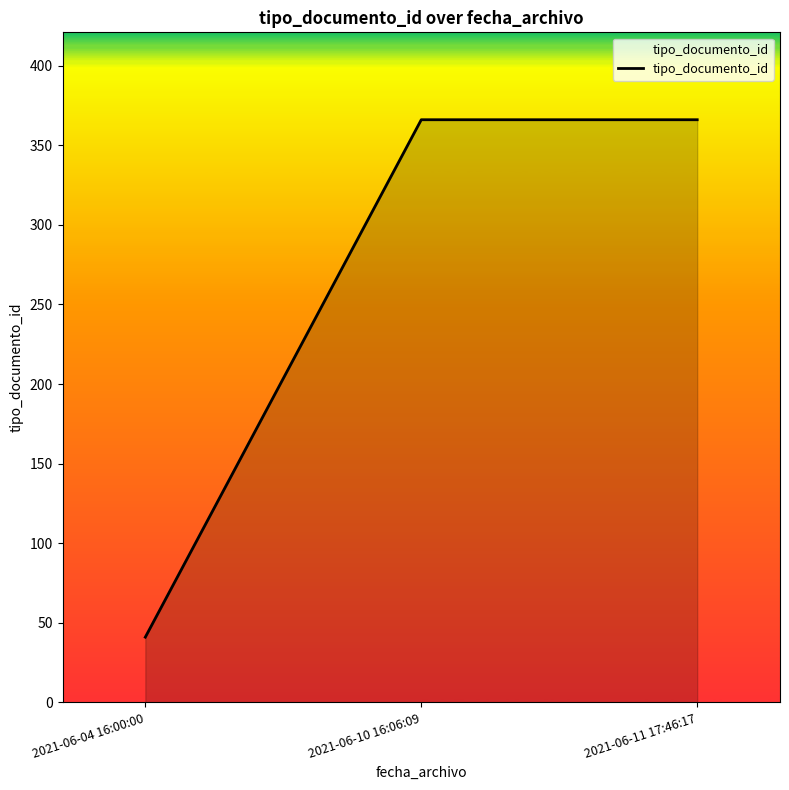

Does the chart display data point markers on the line(s)?

No